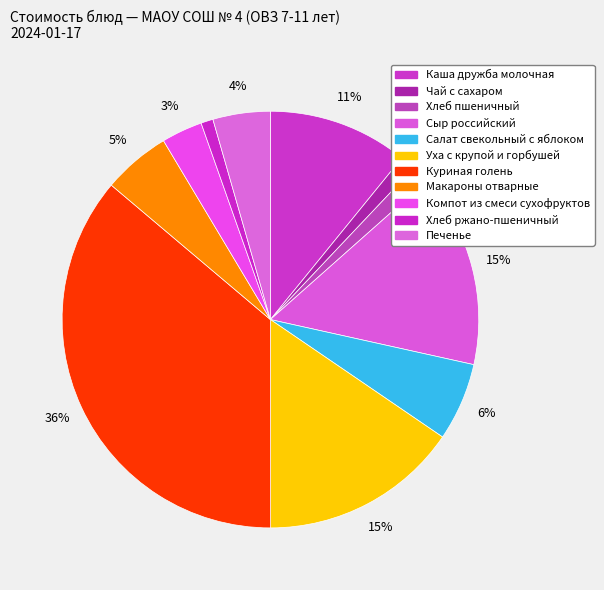

To the nearest percent, what percentage of the pie is Сыр российский?

15%